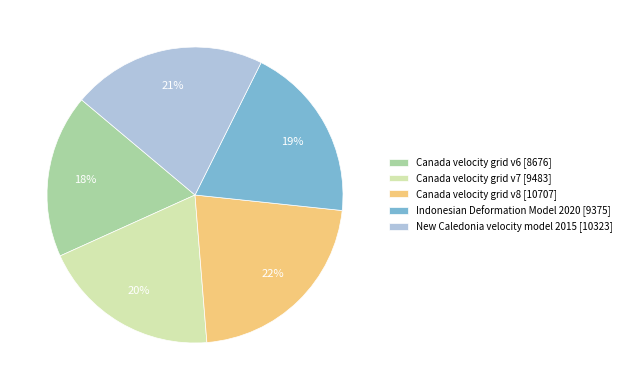

Is it true that New Caledonia velocity model 2015 is 21% of the pie?

True